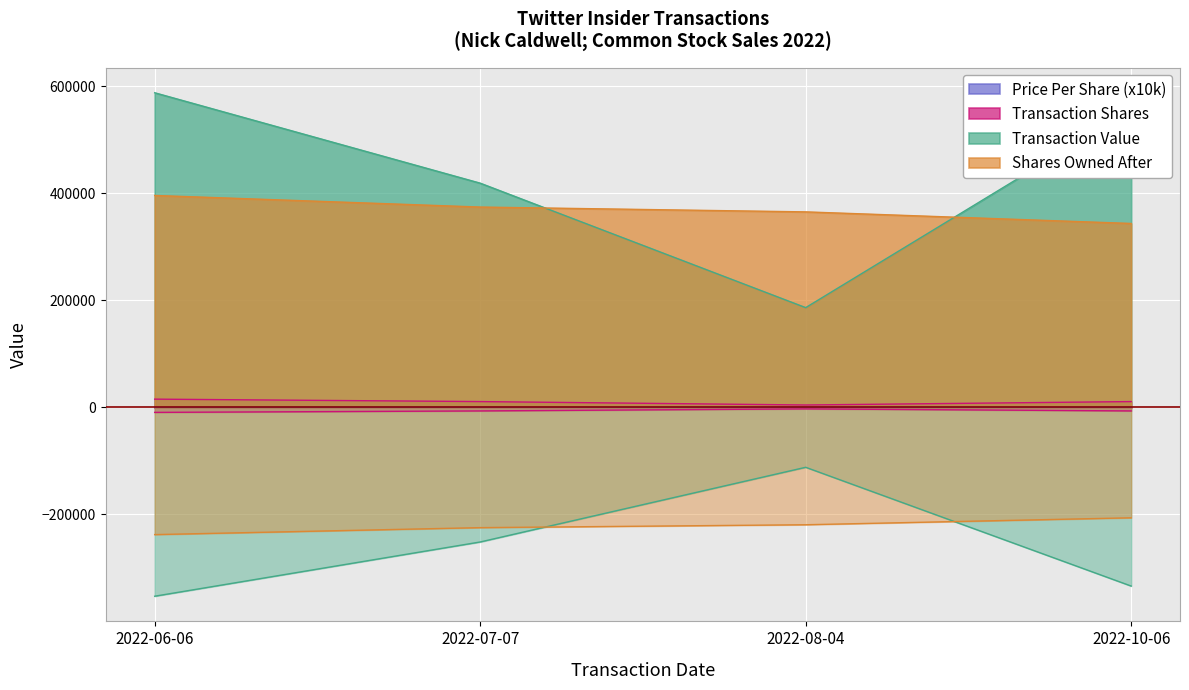

True or false: transactionPricePerShare has a value of 38.4 at 2022-07-07.

True